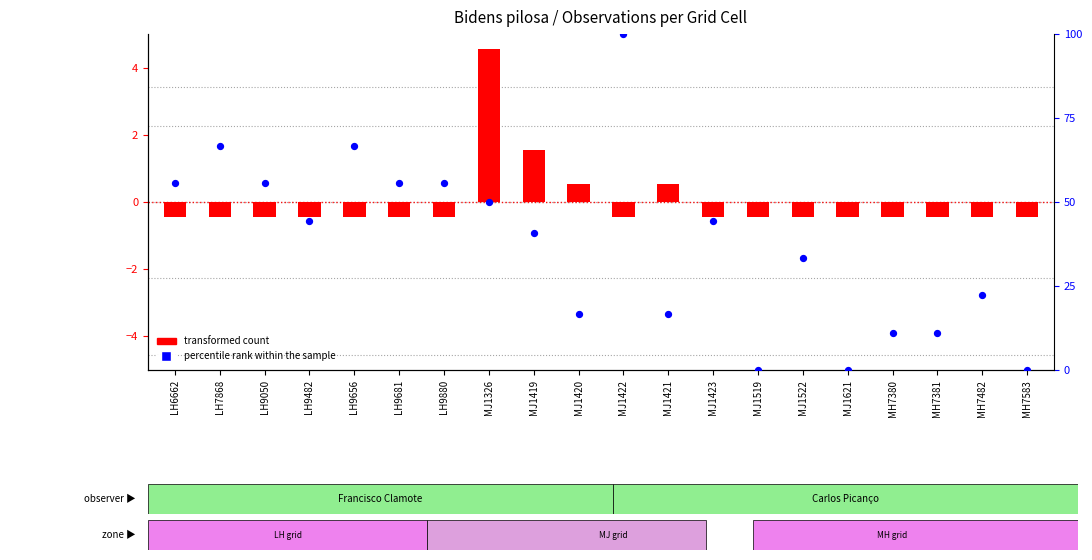

At how many categories does at least one series exceed 53?

7